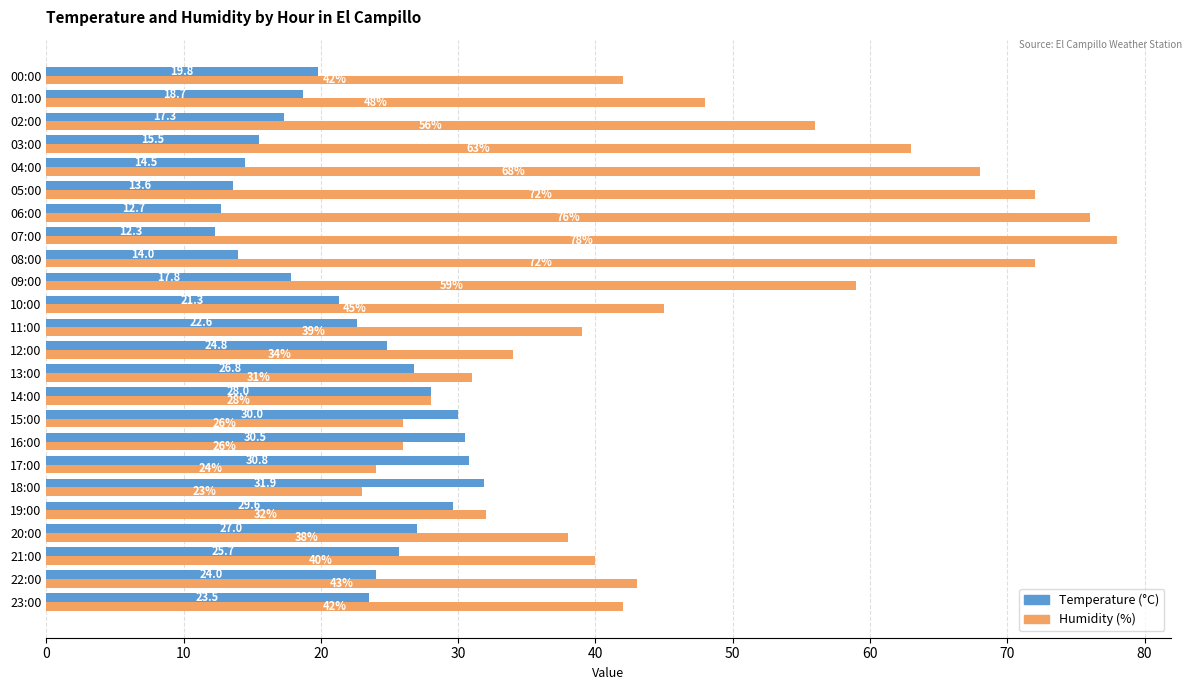

The Temperature (°C) series shows 12.7 at 14:00. True or false?

False